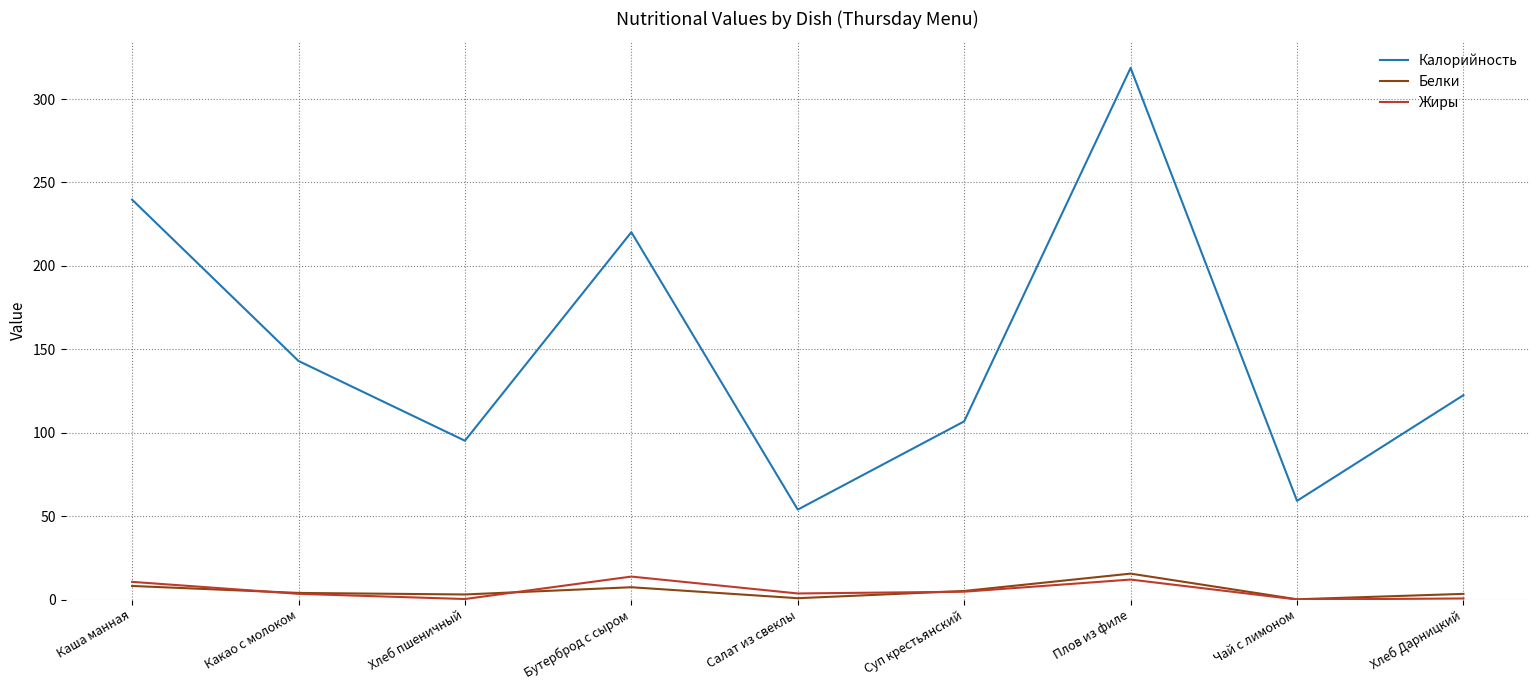

Read the Калорийность value at Бутерброд с сыром.

220.2